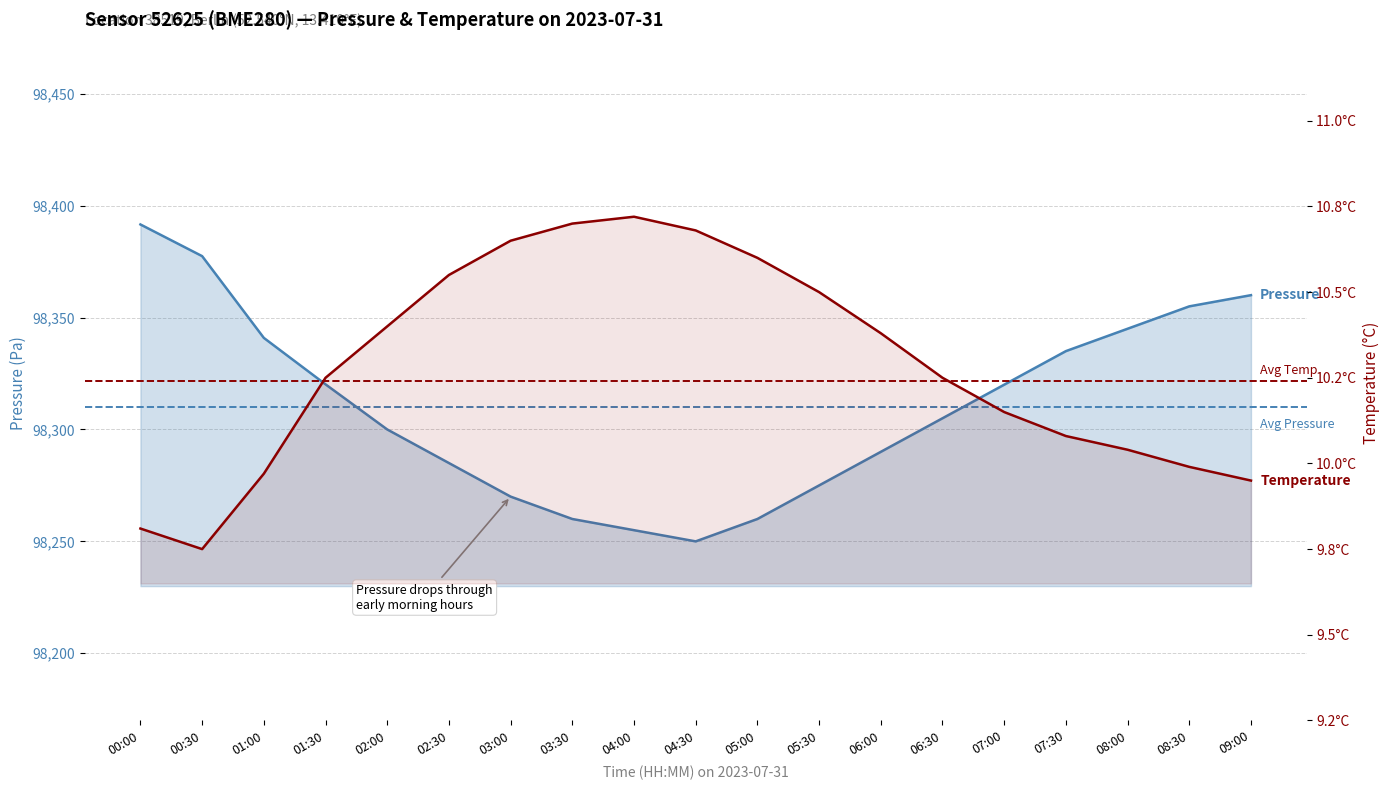

Which series has the largest range (max minus min)?

pressure